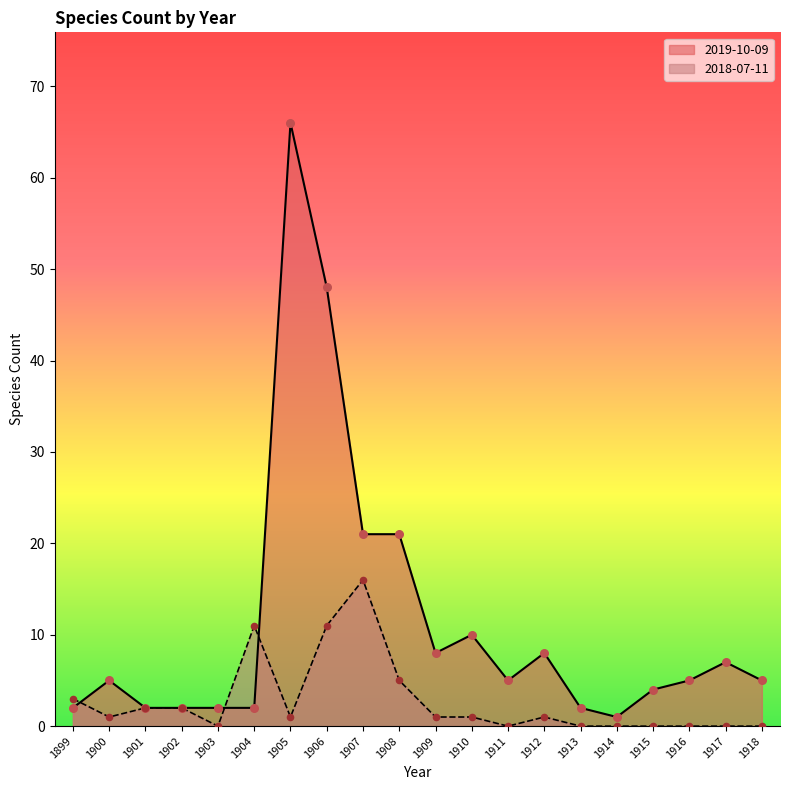

Which series contains the highest Y value?

2019-10-09